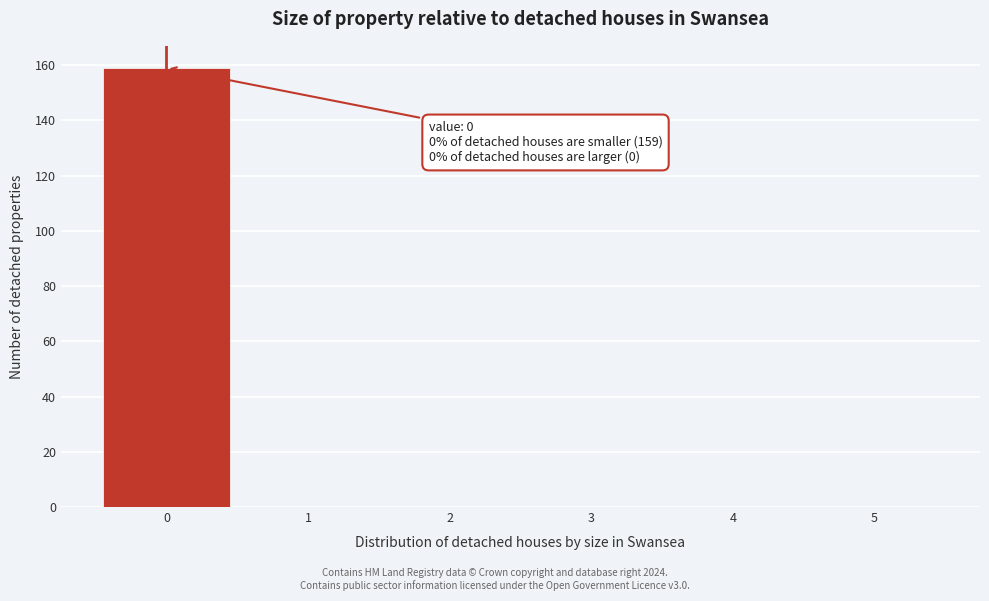

Which range on the x-axis has the tallest bar?

-0.5 to 0.5